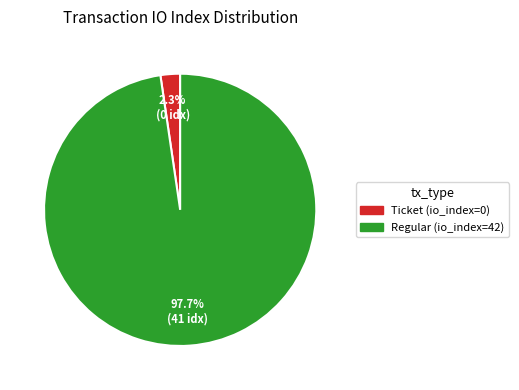

What percentage do Ticket (io_index=0) and Regular (io_index=42) together represent?

100.0%